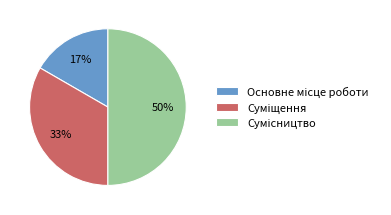

To the nearest percent, what is the average slice percentage?

33%